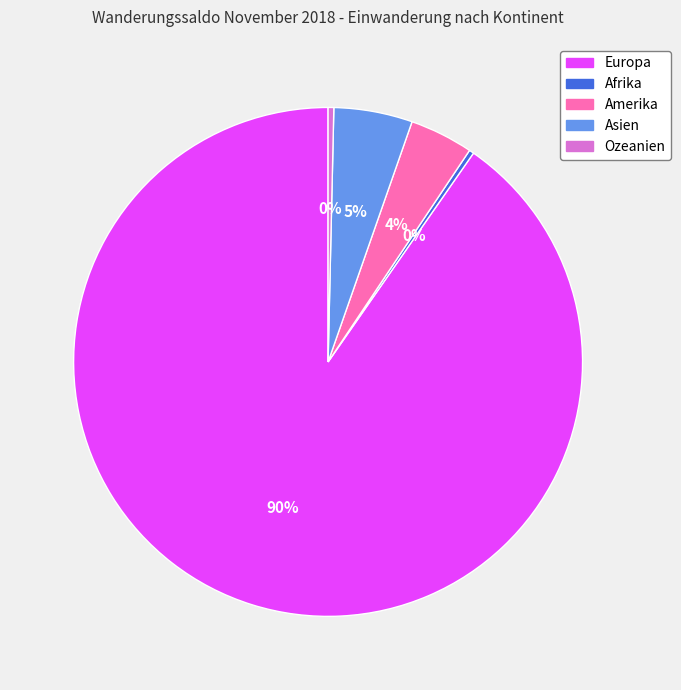

Does Europa represent more than half of the total?

Yes